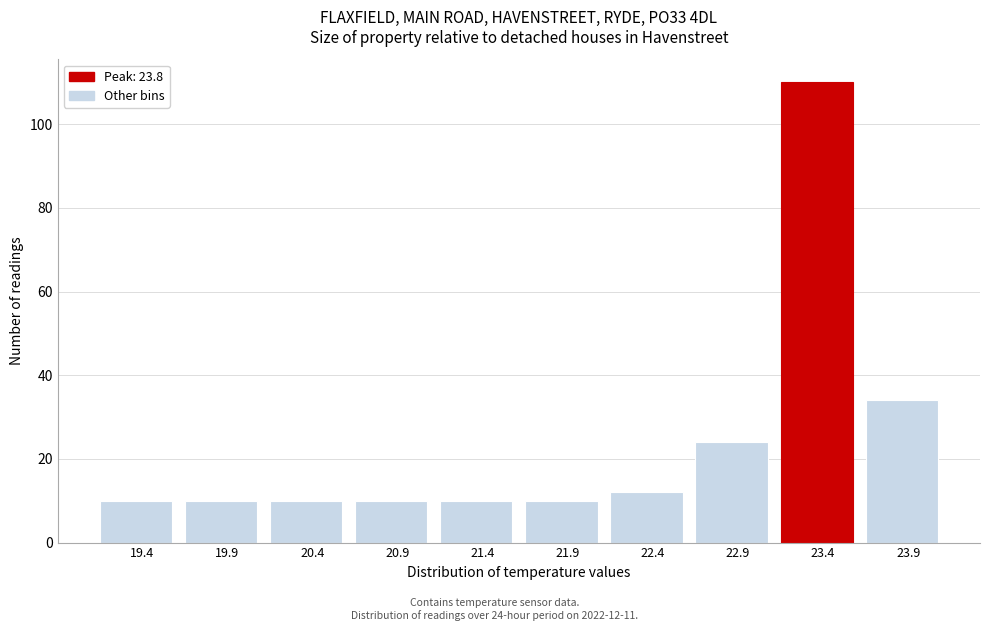

Reading left to right, transcribe all the data shown in this chart.

10	10	10	10	10	10	12	24	110	34